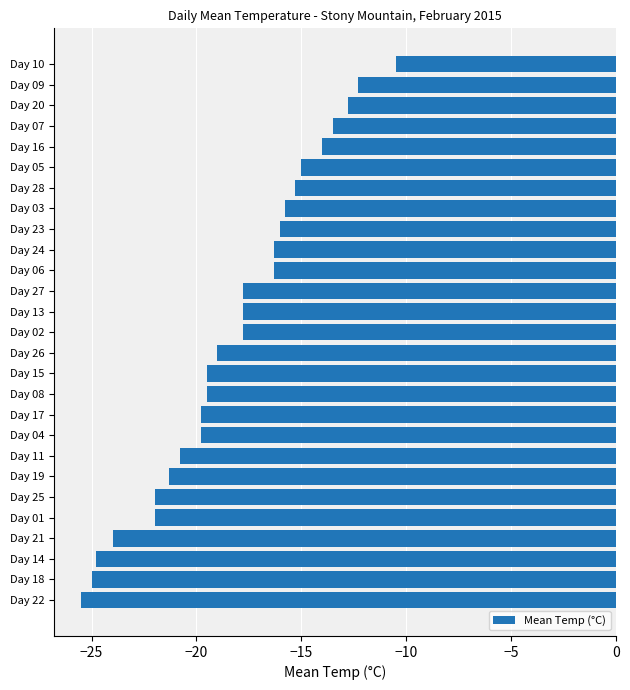

Which has a higher value, Day 03 or Day 15?

Day 03